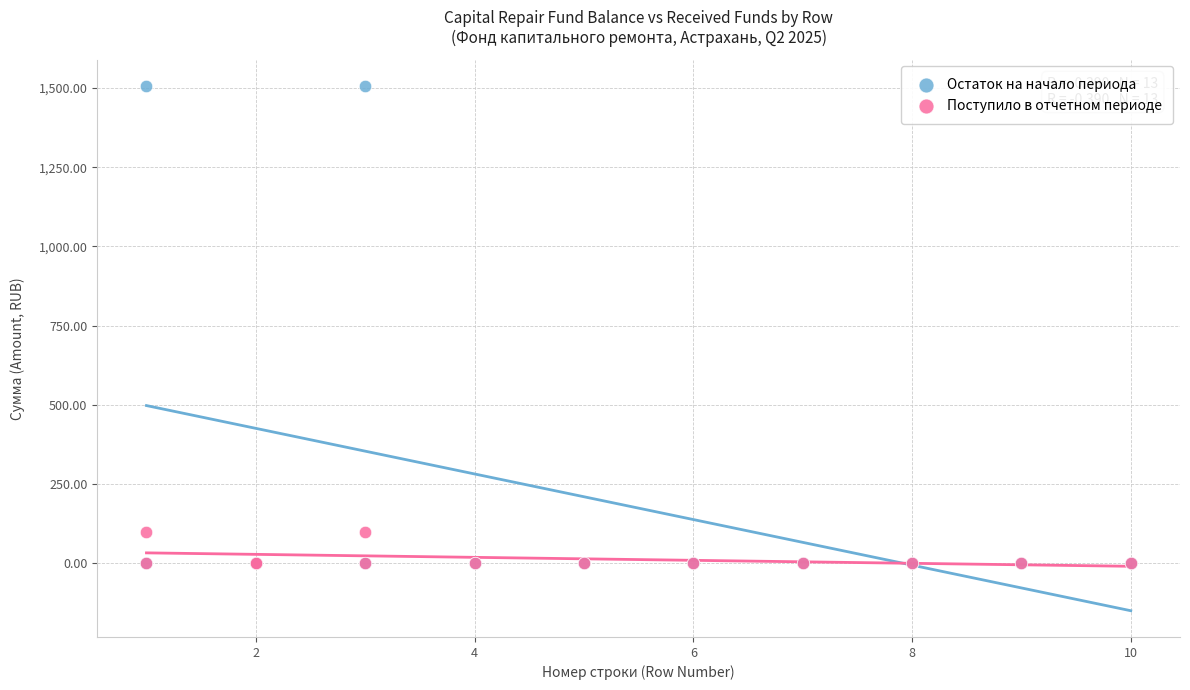

Which series contains the highest Y value?

Остаток на начало периода